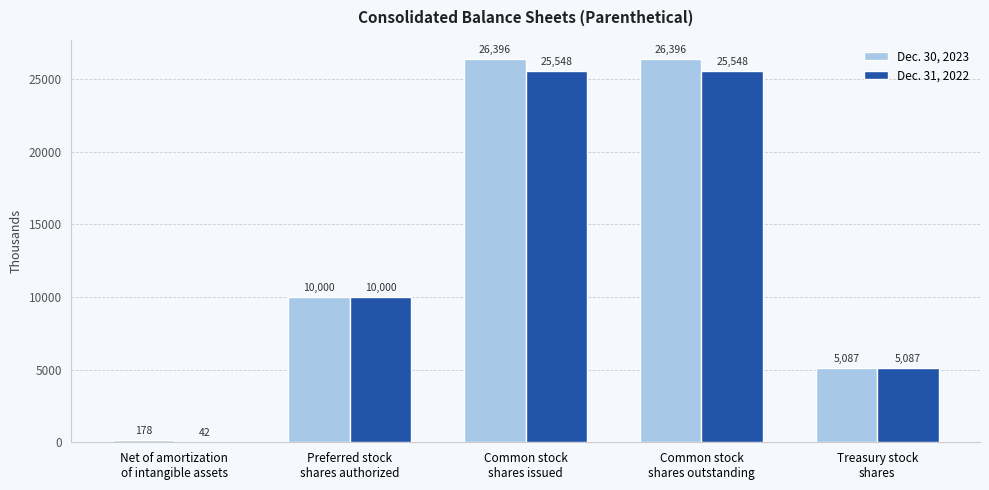

How many Dec. 30, 2023 values are between 5087 and 26396?

4